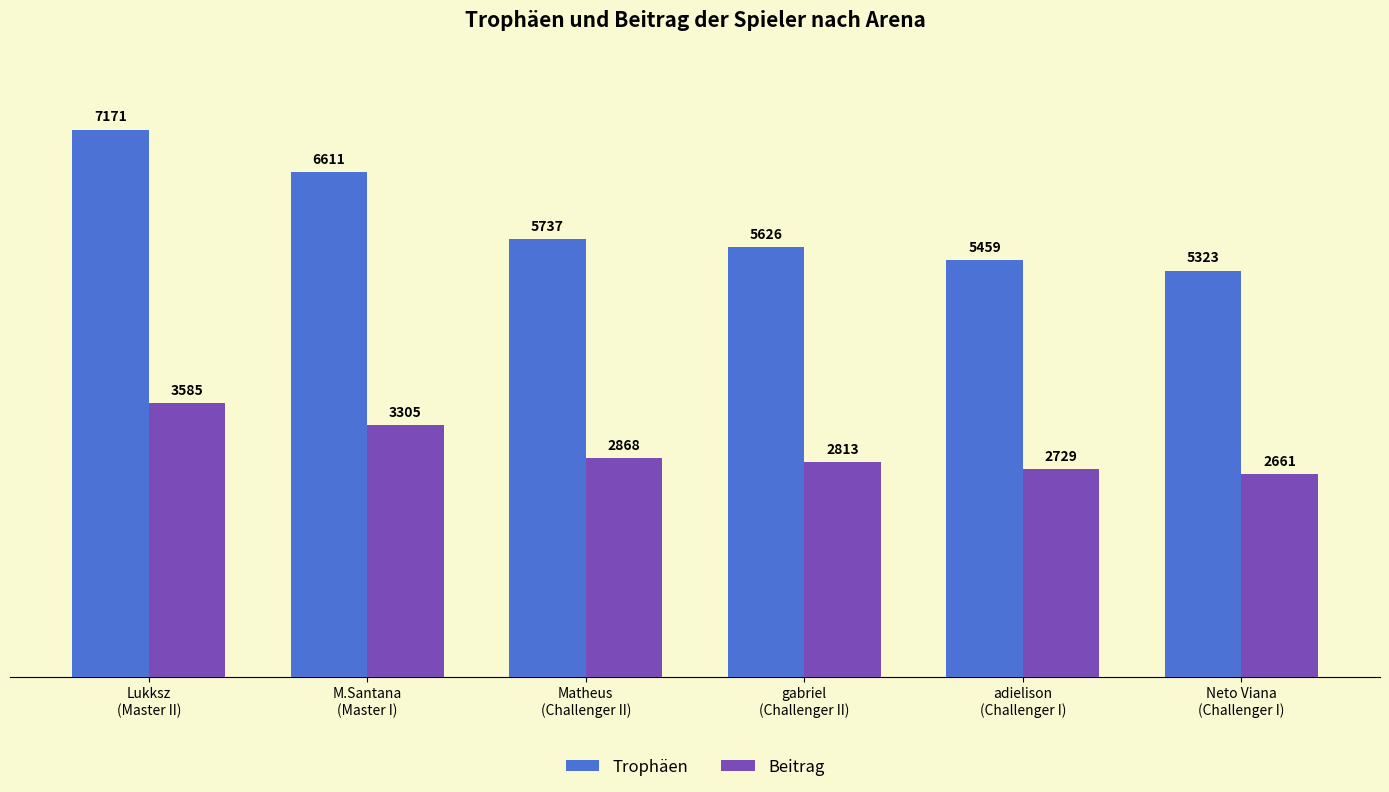

Reading left to right, list all the values displayed in this chart.

Trophäen: 7171	6611	5737	5626	5459	5323
Beitrag: 3585	3305	2868	2813	2729	2661